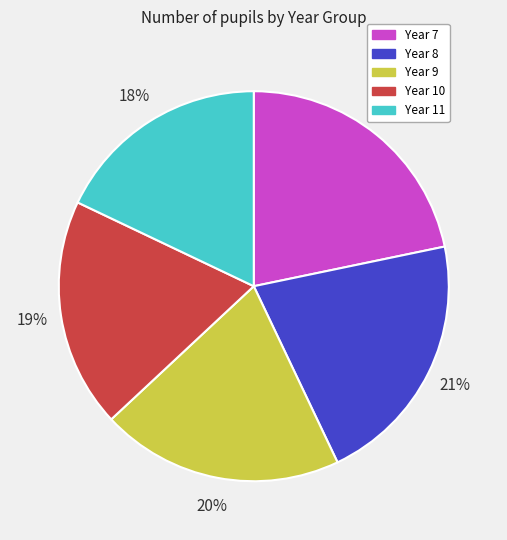

What percentage is the Year 7 slice, to the nearest percent?

22%